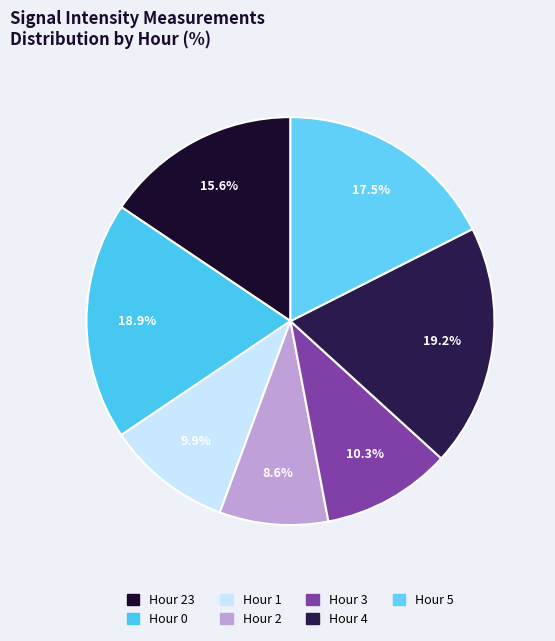

How many slices are in this pie chart?

7